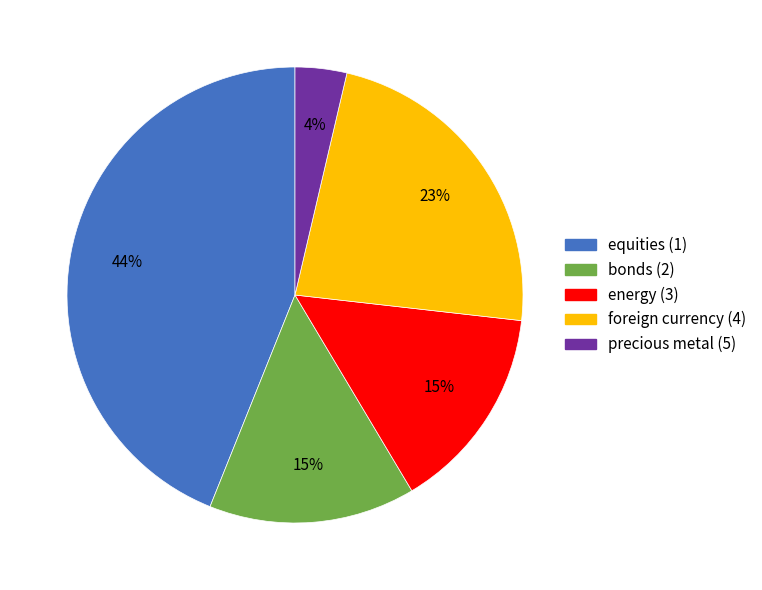

To the nearest percent, what is the difference between the energy (3) and precious metal (5) slice percentages?

11%